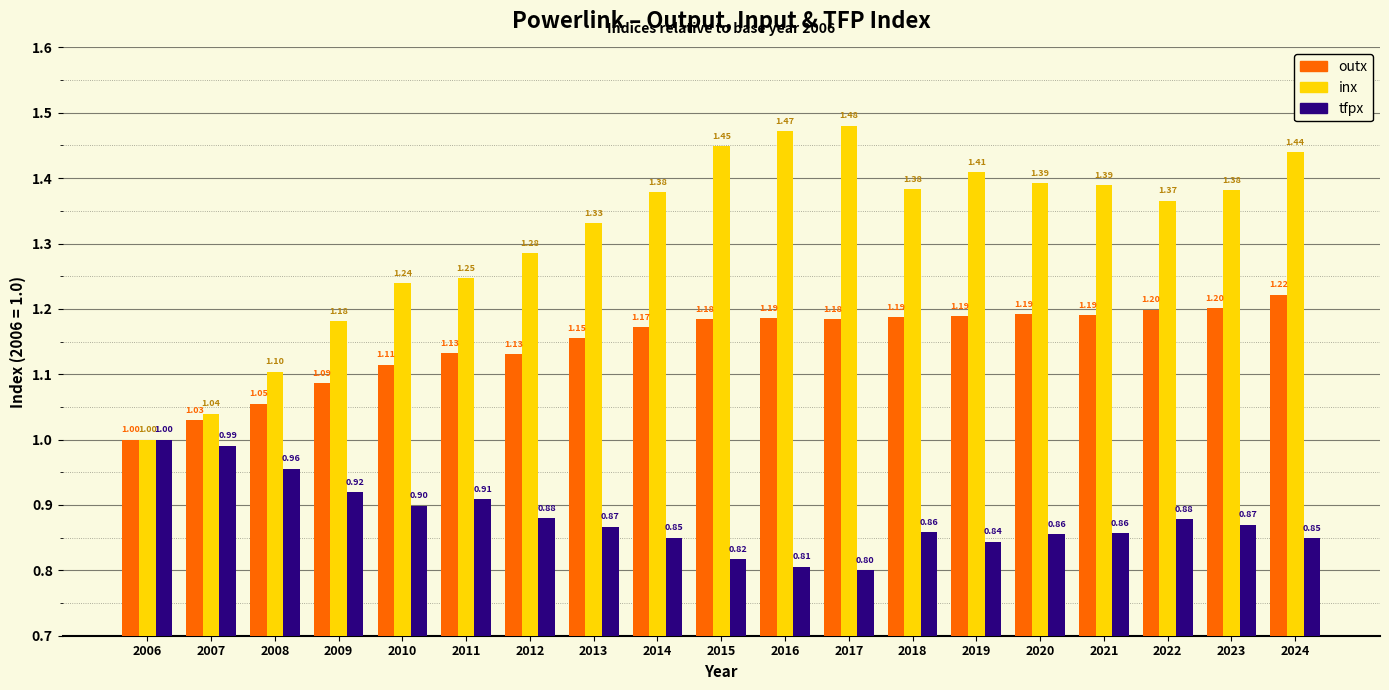

Count the number of data series in this chart.

3